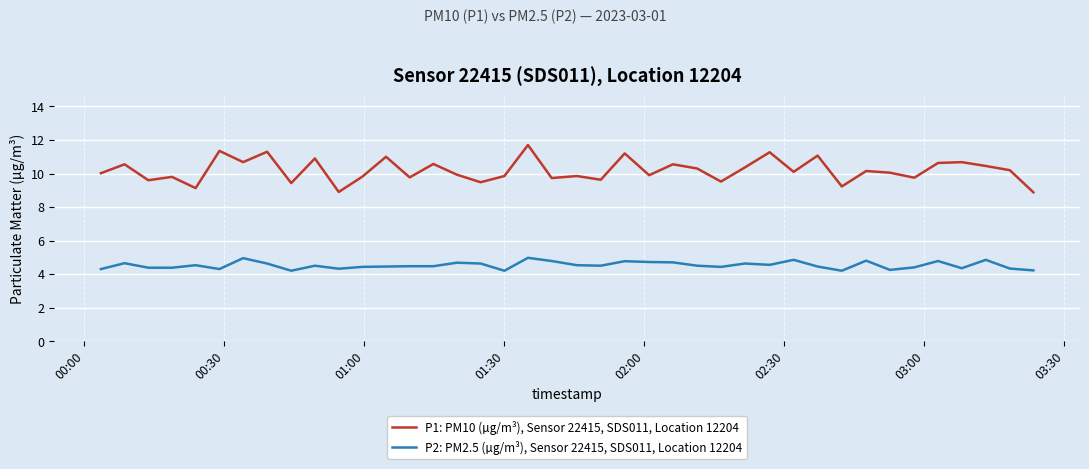

What is the highest value of the P2: PM2.5 (µg/m³), Sensor 22415, SDS011, Location 12204 series?

5.0